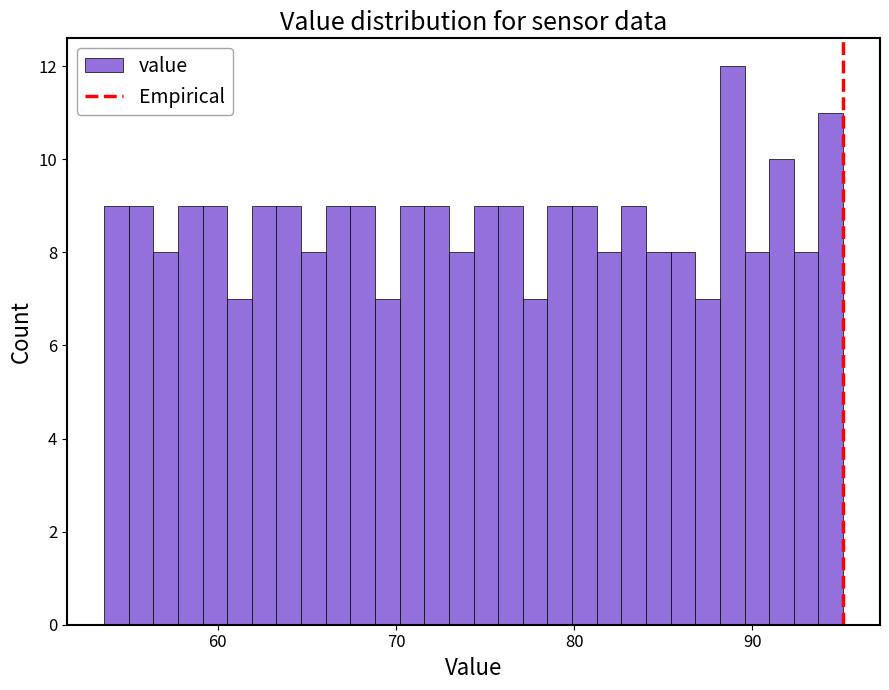

Around what value on the x-axis is the tallest bar? Give the approximate position of its centre, as read against the axis.

89